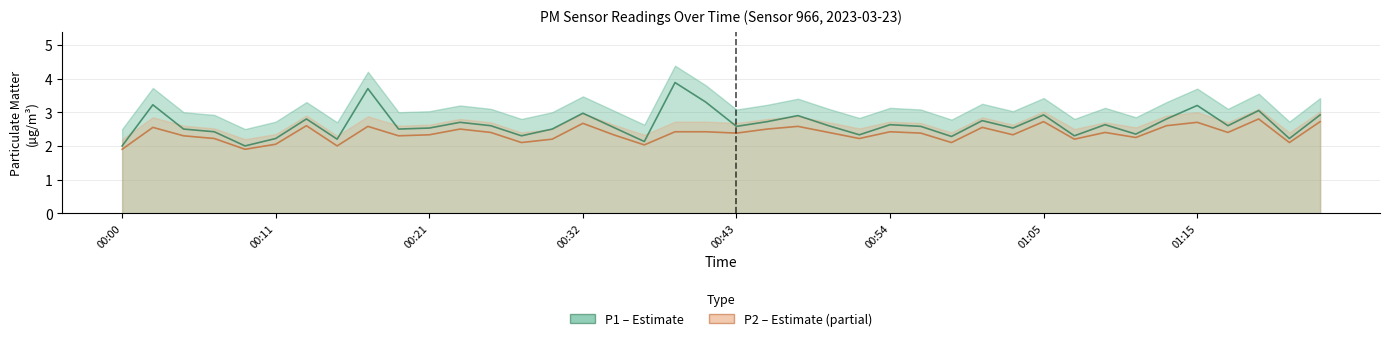

What position from the left is 8?

9